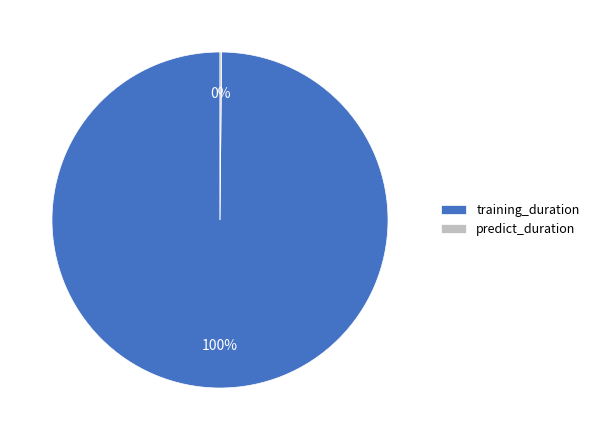

Which category has the biggest portion of the pie?

training_duration